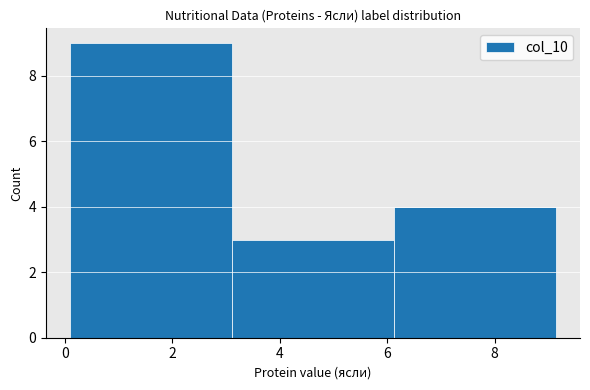

How tall is the bar that spans 6.2 to 9.2 on the x-axis? Neither the bar edges nor the heights are printed on the chart, so give them approximately, as read against the axes.

4